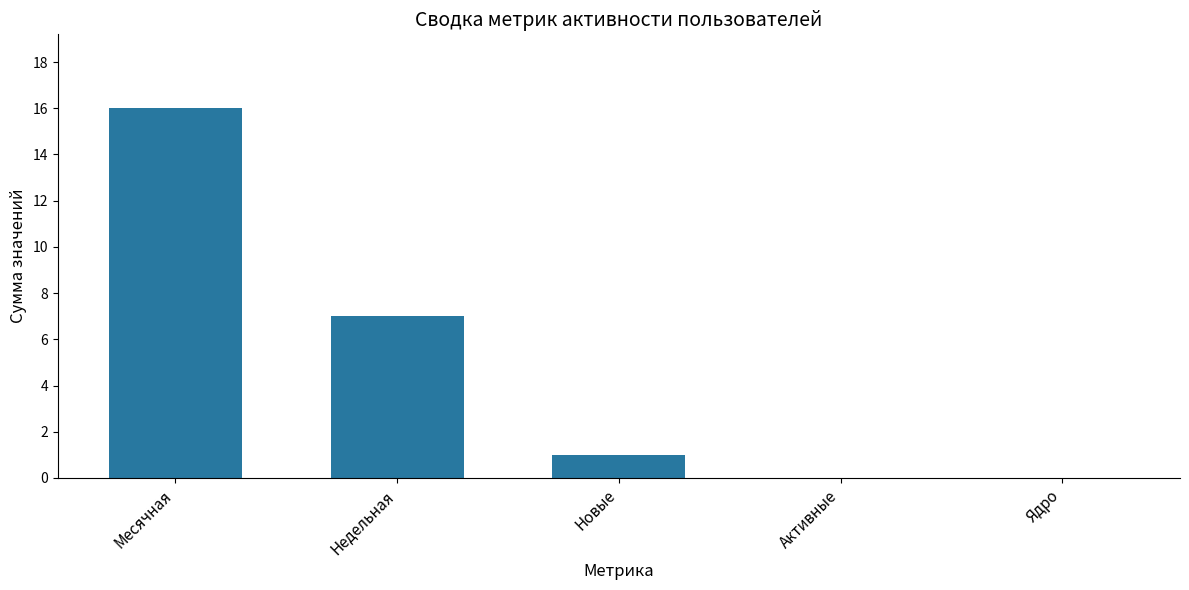

Which label corresponds to the largest value in the chart?

Месячная